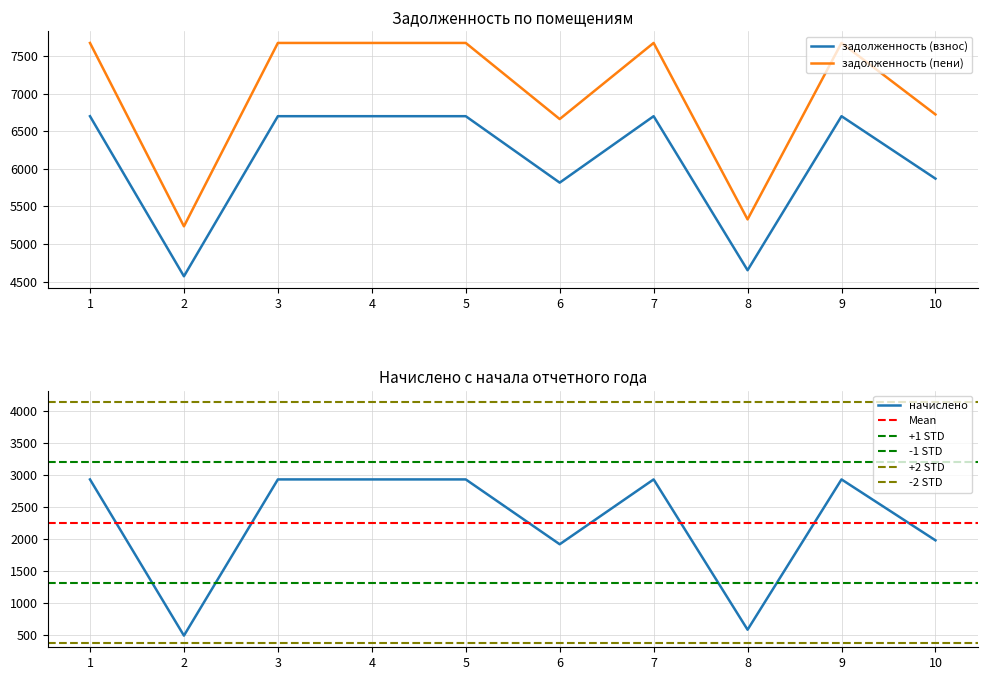

Rank the series by their average value, from lowest to highest.

задолженность (взнос), задолженность (пени)